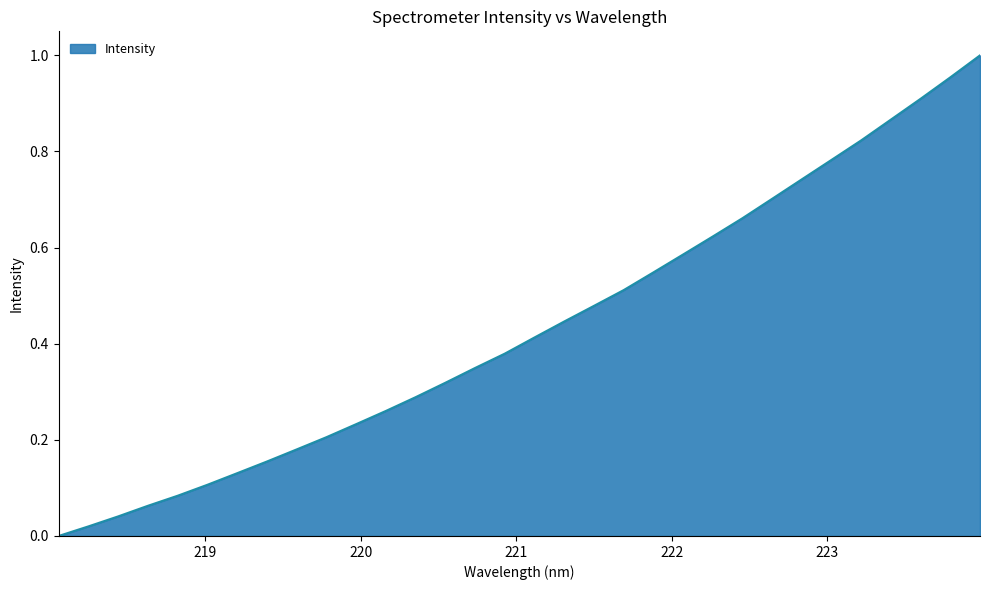

What is the maximum value shown in the chart?

1.0